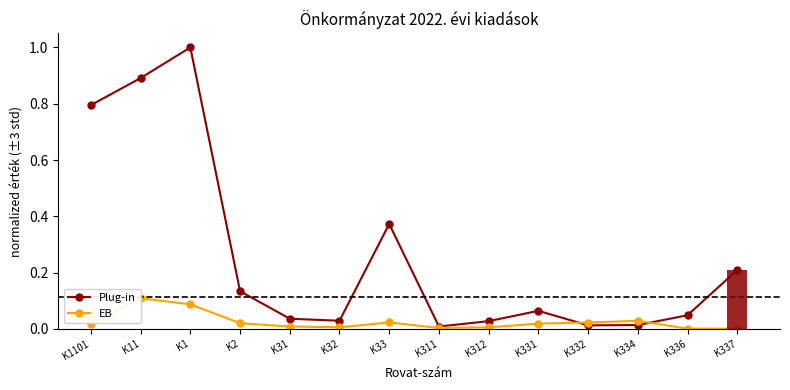

Rank the categories by Plug-in value from lowest to highest.

K311, K332, K334, K312, K32, K31, K336, K331, K2, K337, K33, K1101, K11, K1